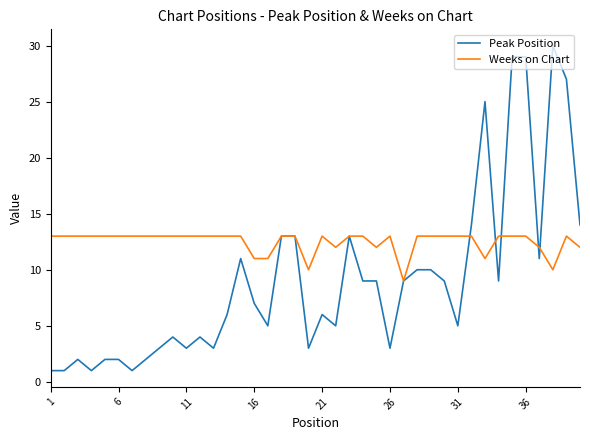

True or false: Weeks on Chart and Peak Position cross at least once.

True